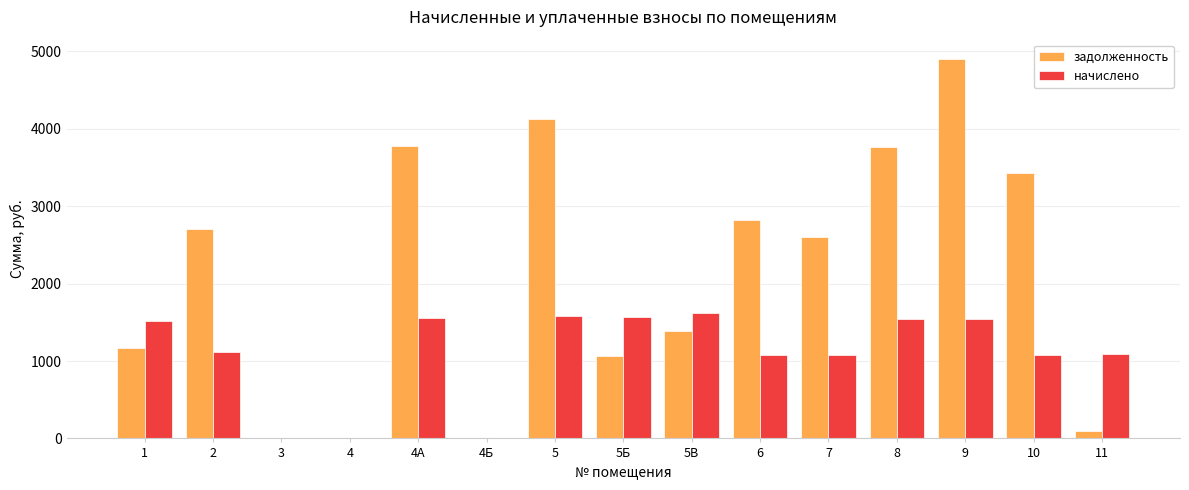

Between 4 and 6, which series saw the biggest shift?

задолженность